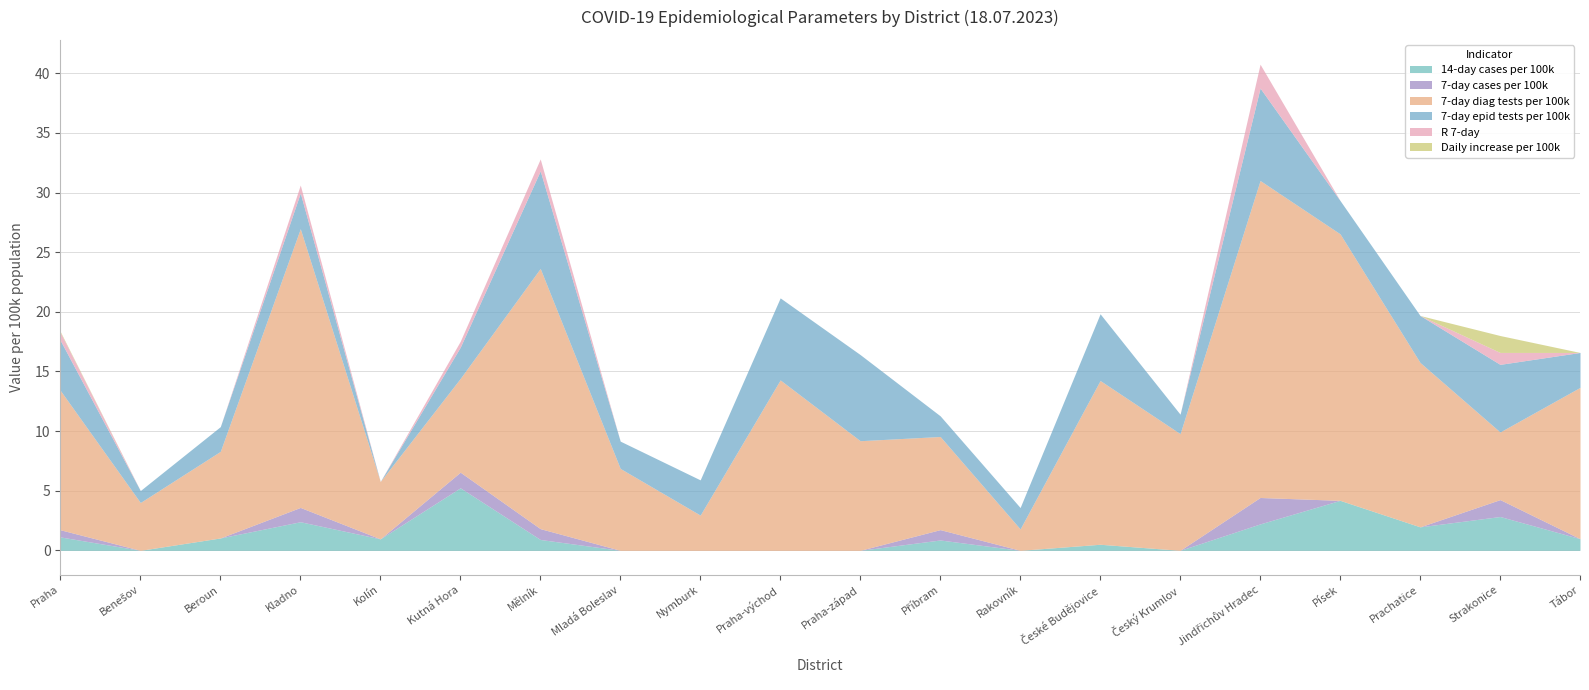

Reading left to right, transcribe all the data shown in this chart.

14-day cases per 100k: 1.1	0.0	1.0	2.4	1.0	5.2	0.9	0.0	0.0	0.0	0.0	0.9	0.0	0.5	0.0	2.2	4.2	2.0	2.8	1.0
7-day cases per 100k: 0.6	0.0	0.0	1.2	0.0	1.3	0.9	0.0	0.0	0.0	0.0	0.9	0.0	0.0	0.0	2.2	0.0	0.0	1.4	0.0
7-day diag tests per 100k: 11.7	4.0	7.3	23.4	4.8	7.9	21.8	6.9	3.0	14.3	9.2	7.8	1.8	13.7	9.8	26.6	22.4	13.8	5.7	12.7
7-day epid tests per 100k: 4.2	1.0	2.1	3.0	0.0	2.6	8.2	2.3	3.0	6.9	7.2	1.7	1.8	5.6	1.6	7.8	2.8	3.9	5.7	2.9
R 7-day: 0.7	0.0	0.0	0.7	0.0	0.5	1.0	0.0	0.0	0.0	0.0	0.0	0.0	0.0	0.0	2.0	0.0	0.0	1.0	0.0
Daily increase per 100k: 0.1	0.0	0.0	0.0	0.0	0.0	0.0	0.0	0.0	0.0	0.0	0.0	0.0	0.0	0.0	0.0	0.0	0.0	1.4	0.0